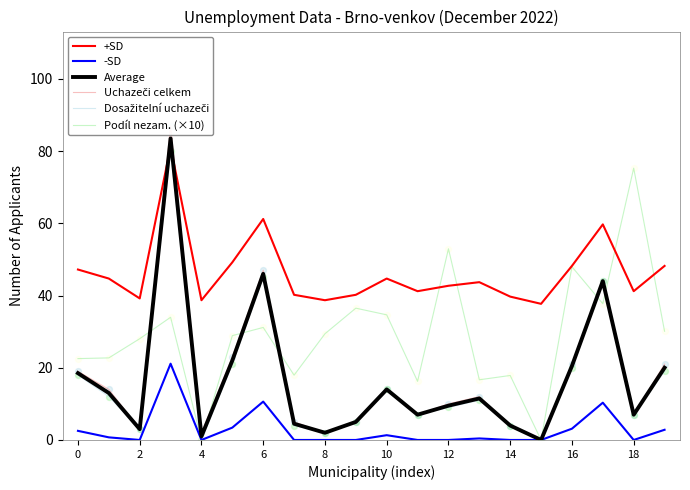

Which series has the largest Y range (max minus min)?

Uchazeči celkem